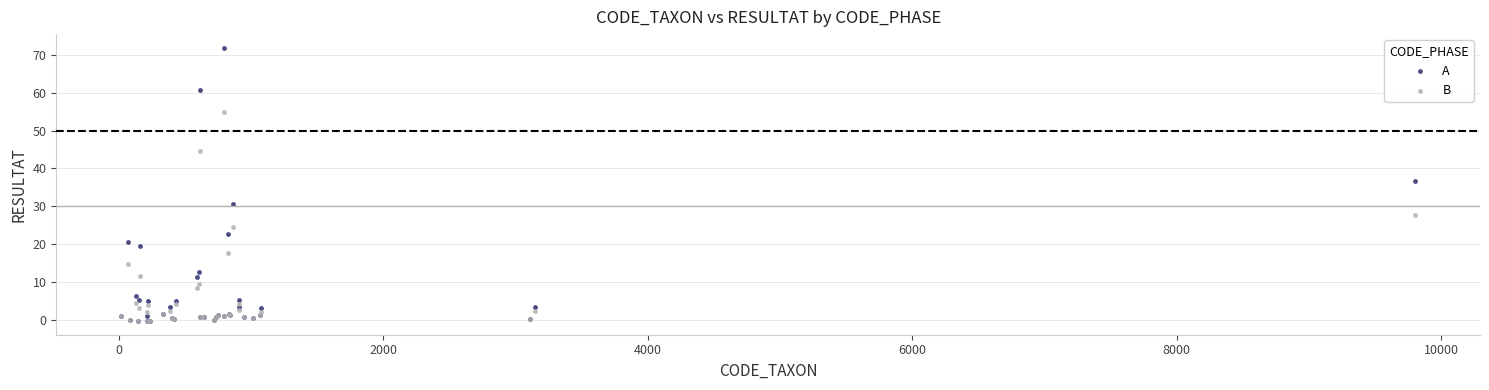

Across all series, what Y value is closest to 35?

36.6